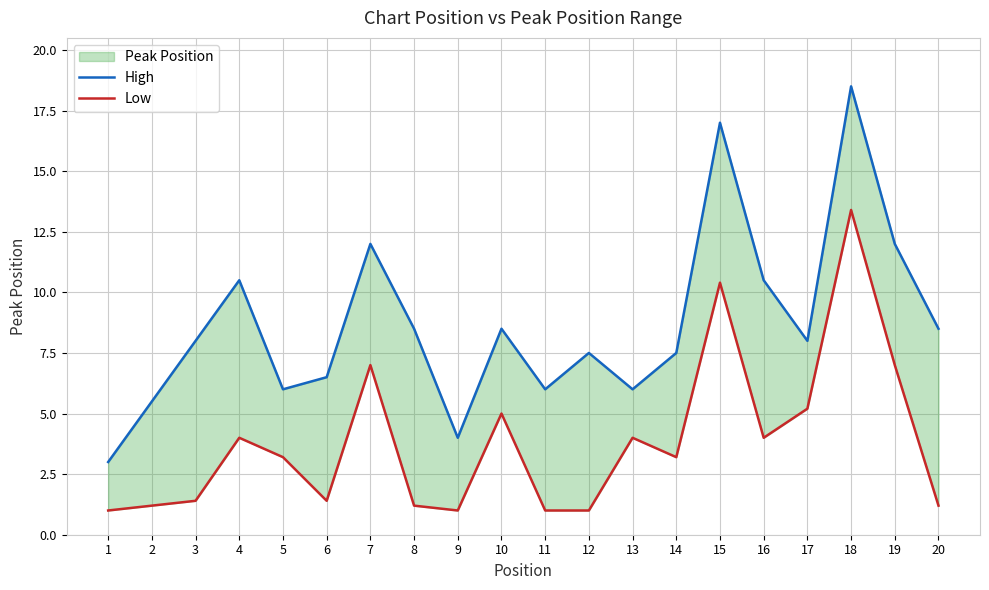

At which category does High reach its first local peak?

4